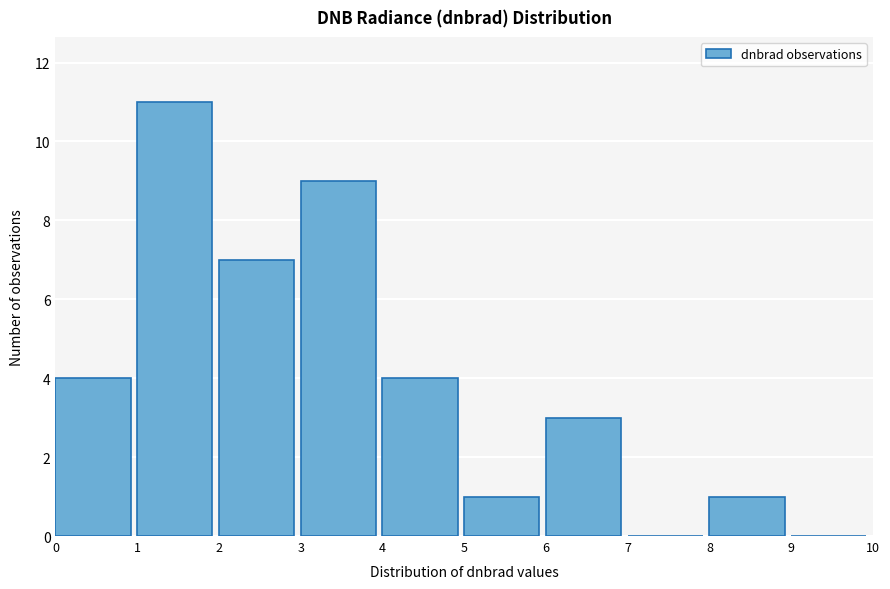

Reading left to right, list every bar in this chart as the range it spans on the x-axis followed by its height. The values are not printed on the chart, so give them approximately, as read against the axis.

0 to 1: 4
1 to 2: 11
2 to 3: 7
3 to 4: 9
4 to 5: 4
5 to 6: 1
6 to 7: 3
7 to 8: 0
8 to 9: 1
9 to 10: 0